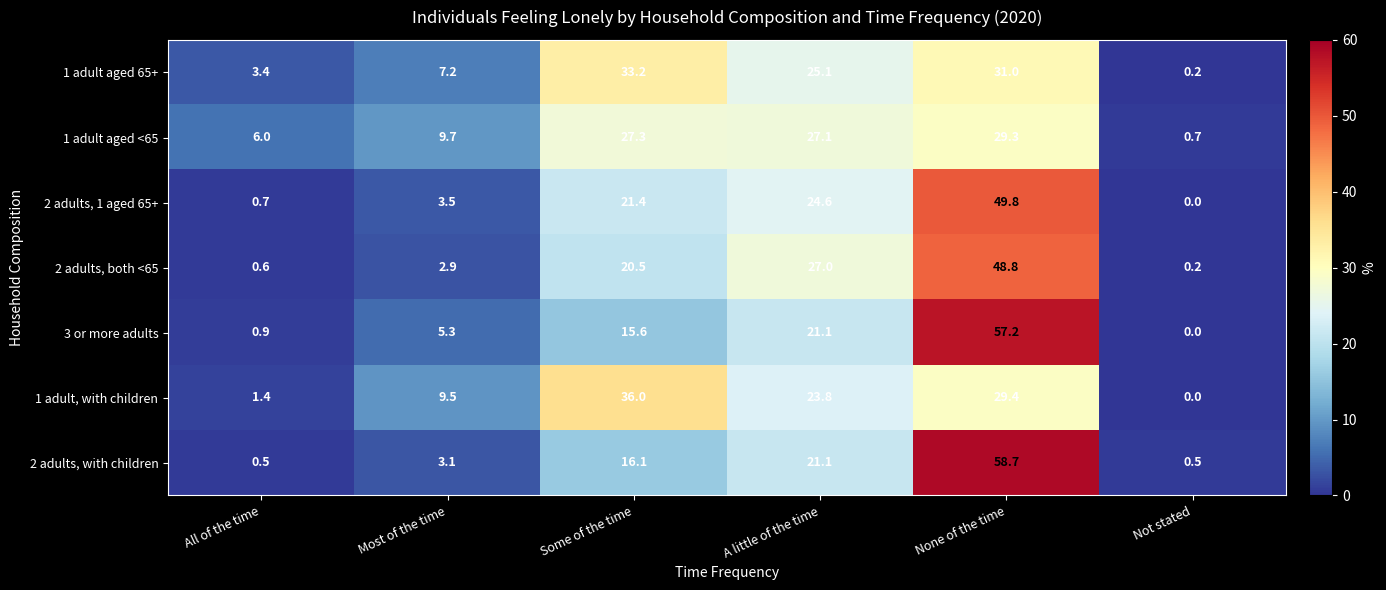

The value of 3 or more adults at A little of the time is 31.9. True or false?

False